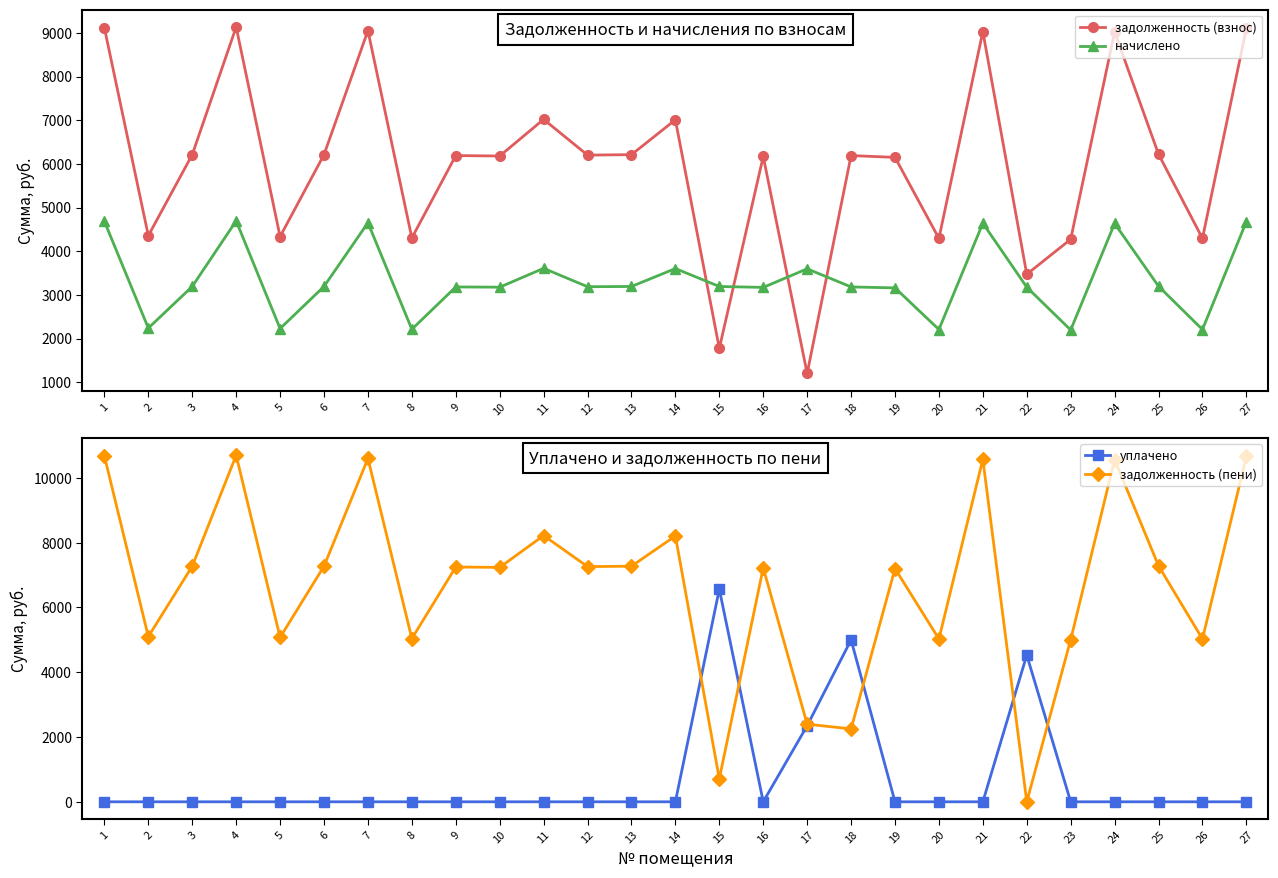

What is the maximum value for задолженность (пени)?

10698.9